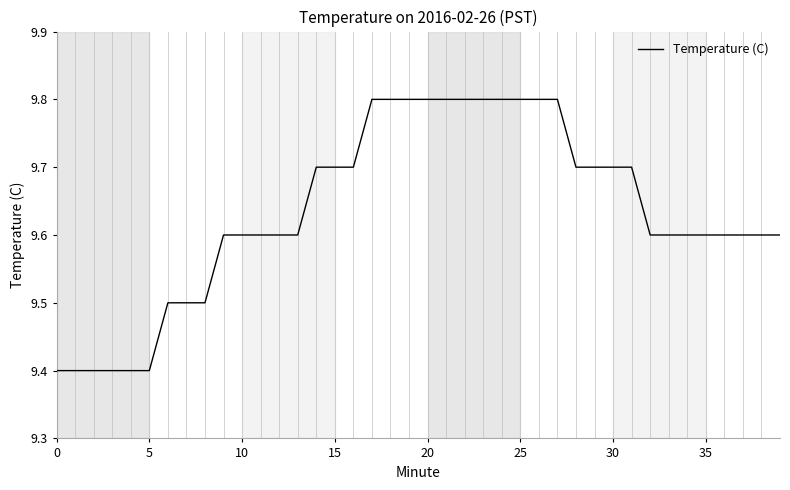

What is the difference between the maximum and minimum values?

0.4